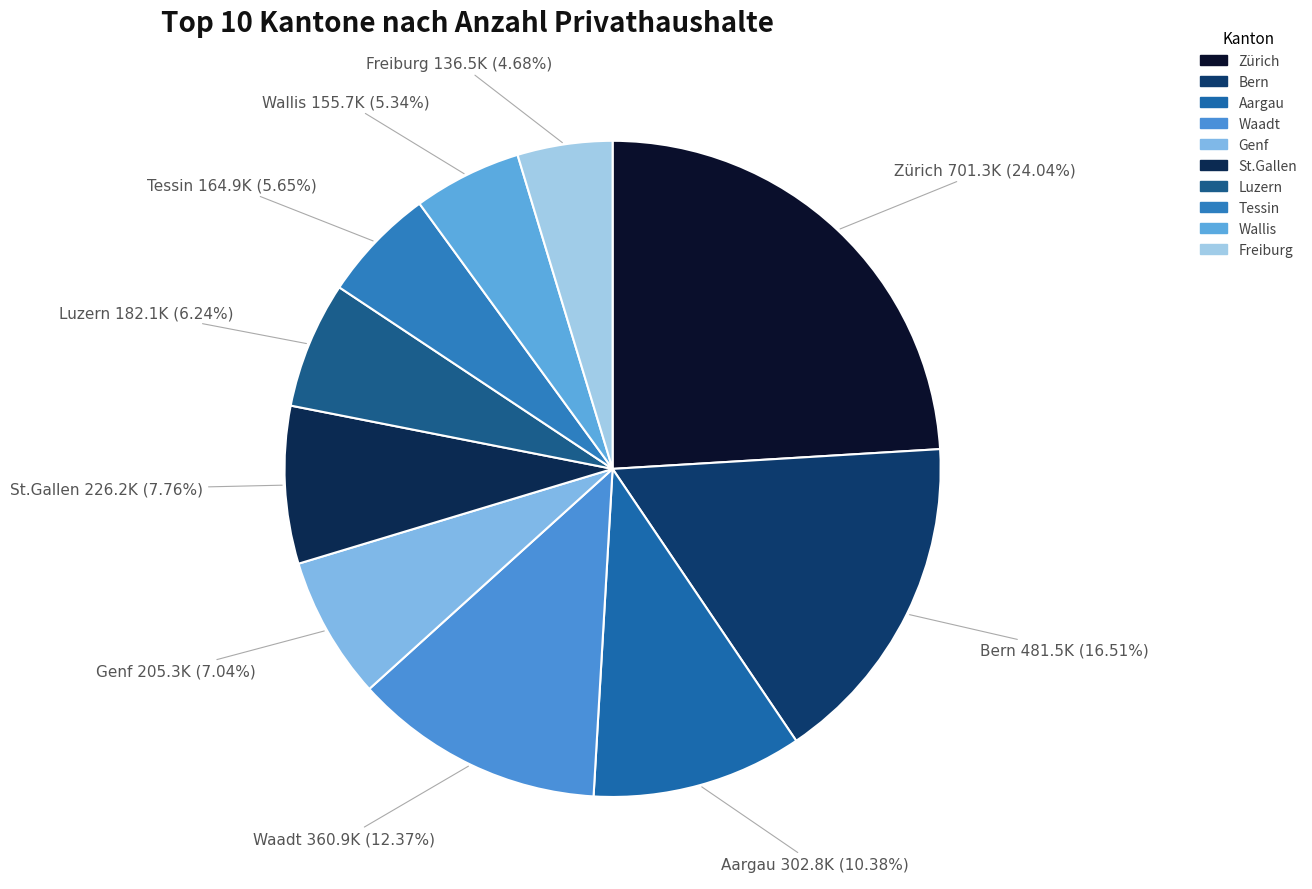

To the nearest percent, what is the average slice percentage?

10%